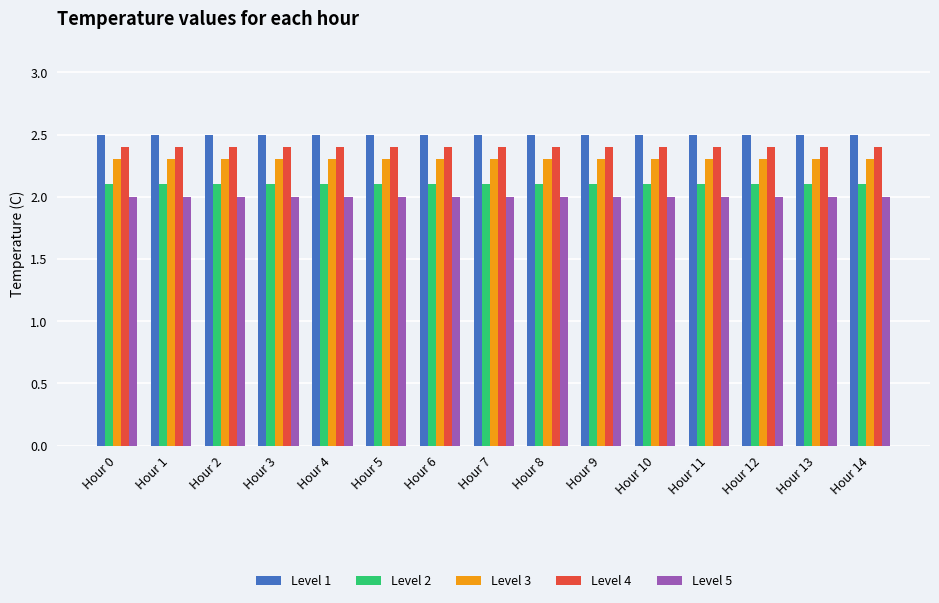

How many bars are there in total?

75